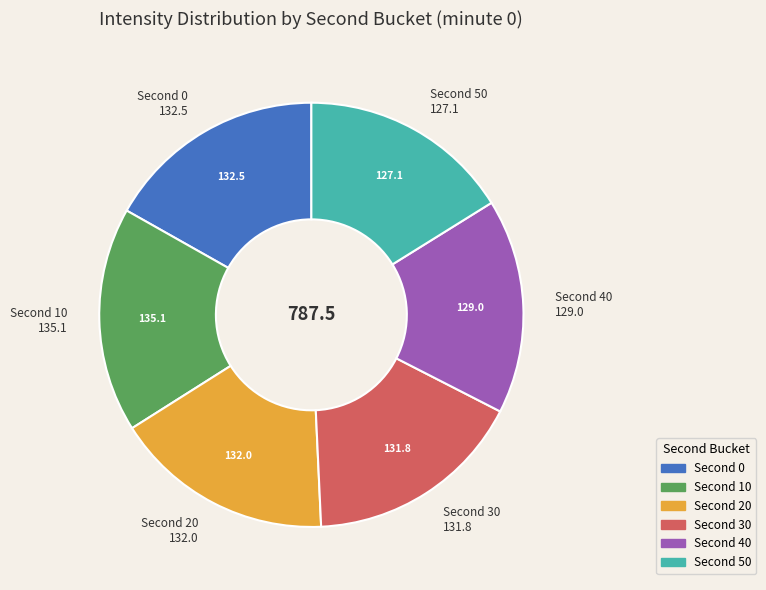

Is there a majority slice in this chart?

No